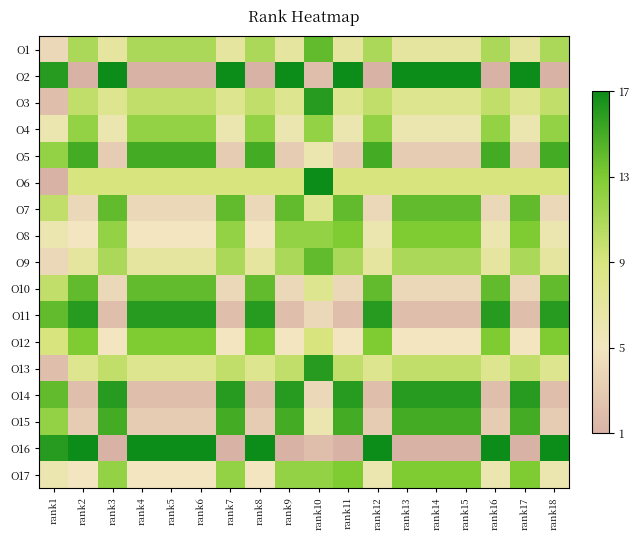

Reading left to right, what are all the values shown in this chart?

O1: rank1=4	rank2=11	rank3=7	rank4=11	rank5=11	rank6=11	rank7=7	rank8=11	rank9=7	rank10=14	rank11=7	rank12=11	rank13=7	rank14=7	rank15=7	rank16=11	rank17=7	rank18=11
O2: rank1=16	rank2=1	rank3=17	rank4=1	rank5=1	rank6=1	rank7=17	rank8=1	rank9=17	rank10=2	rank11=17	rank12=1	rank13=17	rank14=17	rank15=17	rank16=1	rank17=17	rank18=1
O3: rank1=2	rank2=10	rank3=8	rank4=10	rank5=10	rank6=10	rank7=8	rank8=10	rank9=8	rank10=16	rank11=8	rank12=10	rank13=8	rank14=8	rank15=8	rank16=10	rank17=8	rank18=10
O4: rank1=6	rank2=12	rank3=6	rank4=12	rank5=12	rank6=12	rank7=6	rank8=12	rank9=6	rank10=12	rank11=6	rank12=12	rank13=6	rank14=6	rank15=6	rank16=12	rank17=6	rank18=12
O5: rank1=12	rank2=15	rank3=3	rank4=15	rank5=15	rank6=15	rank7=3	rank8=15	rank9=3	rank10=6	rank11=3	rank12=15	rank13=3	rank14=3	rank15=3	rank16=15	rank17=3	rank18=15
O6: rank1=1	rank2=9	rank3=9	rank4=9	rank5=9	rank6=9	rank7=9	rank8=9	rank9=9	rank10=17	rank11=9	rank12=9	rank13=9	rank14=9	rank15=9	rank16=9	rank17=9	rank18=9
O7: rank1=10	rank2=4	rank3=14	rank4=4	rank5=4	rank6=4	rank7=14	rank8=4	rank9=14	rank10=8	rank11=14	rank12=4	rank13=14	rank14=14	rank15=14	rank16=4	rank17=14	rank18=4
O8: rank1=6	rank2=5	rank3=12	rank4=5	rank5=5	rank6=5	rank7=12	rank8=5	rank9=12	rank10=12	rank11=13	rank12=6	rank13=13	rank14=13	rank15=13	rank16=6	rank17=13	rank18=6
O9: rank1=4	rank2=7	rank3=11	rank4=7	rank5=7	rank6=7	rank7=11	rank8=7	rank9=11	rank10=14	rank11=11	rank12=7	rank13=11	rank14=11	rank15=11	rank16=7	rank17=11	rank18=7
O10: rank1=10	rank2=14	rank3=4	rank4=14	rank5=14	rank6=14	rank7=4	rank8=14	rank9=4	rank10=8	rank11=4	rank12=14	rank13=4	rank14=4	rank15=4	rank16=14	rank17=4	rank18=14
O11: rank1=14	rank2=16	rank3=2	rank4=16	rank5=16	rank6=16	rank7=2	rank8=16	rank9=2	rank10=4	rank11=2	rank12=16	rank13=2	rank14=2	rank15=2	rank16=16	rank17=2	rank18=16
O12: rank1=9	rank2=13	rank3=5	rank4=13	rank5=13	rank6=13	rank7=5	rank8=13	rank9=5	rank10=9	rank11=5	rank12=13	rank13=5	rank14=5	rank15=5	rank16=13	rank17=5	rank18=13
O13: rank1=2	rank2=8	rank3=10	rank4=8	rank5=8	rank6=8	rank7=10	rank8=8	rank9=10	rank10=16	rank11=10	rank12=8	rank13=10	rank14=10	rank15=10	rank16=8	rank17=10	rank18=8
O14: rank1=14	rank2=2	rank3=16	rank4=2	rank5=2	rank6=2	rank7=16	rank8=2	rank9=16	rank10=4	rank11=16	rank12=2	rank13=16	rank14=16	rank15=16	rank16=2	rank17=16	rank18=2
O15: rank1=12	rank2=3	rank3=15	rank4=3	rank5=3	rank6=3	rank7=15	rank8=3	rank9=15	rank10=6	rank11=15	rank12=3	rank13=15	rank14=15	rank15=15	rank16=3	rank17=15	rank18=3
O16: rank1=16	rank2=17	rank3=1	rank4=17	rank5=17	rank6=17	rank7=1	rank8=17	rank9=1	rank10=2	rank11=1	rank12=17	rank13=1	rank14=1	rank15=1	rank16=17	rank17=1	rank18=17
O17: rank1=6	rank2=5	rank3=12	rank4=5	rank5=5	rank6=5	rank7=12	rank8=5	rank9=12	rank10=12	rank11=13	rank12=6	rank13=13	rank14=13	rank15=13	rank16=6	rank17=13	rank18=6